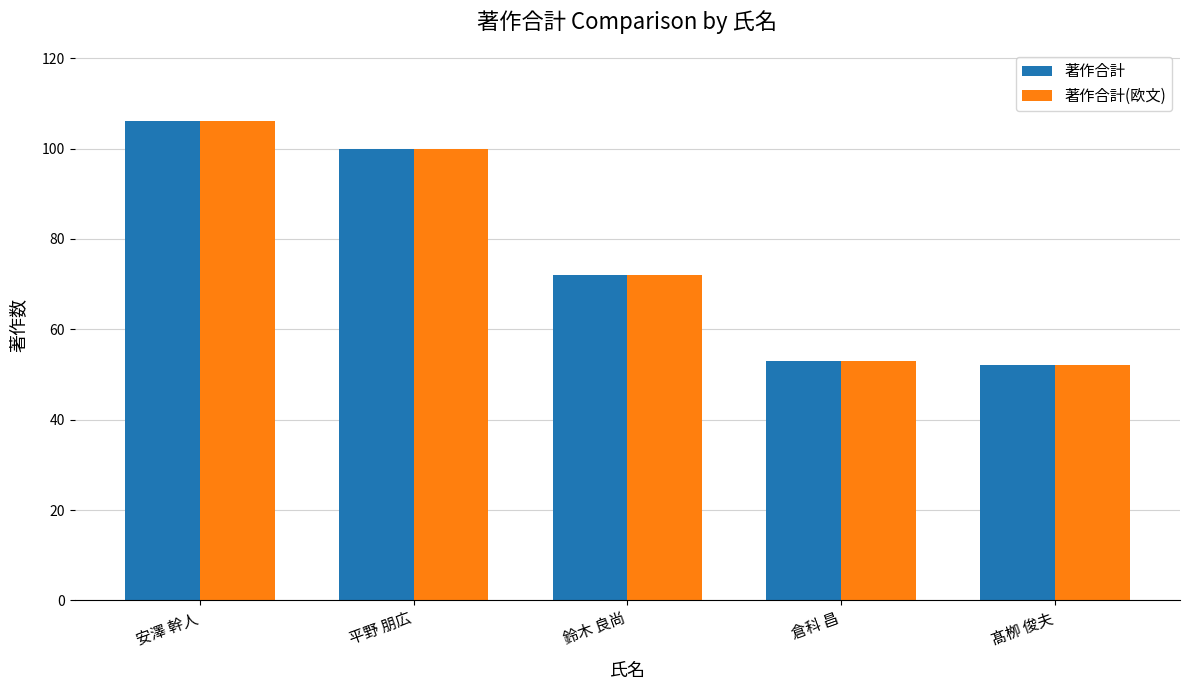

How many bars are there in total?

10